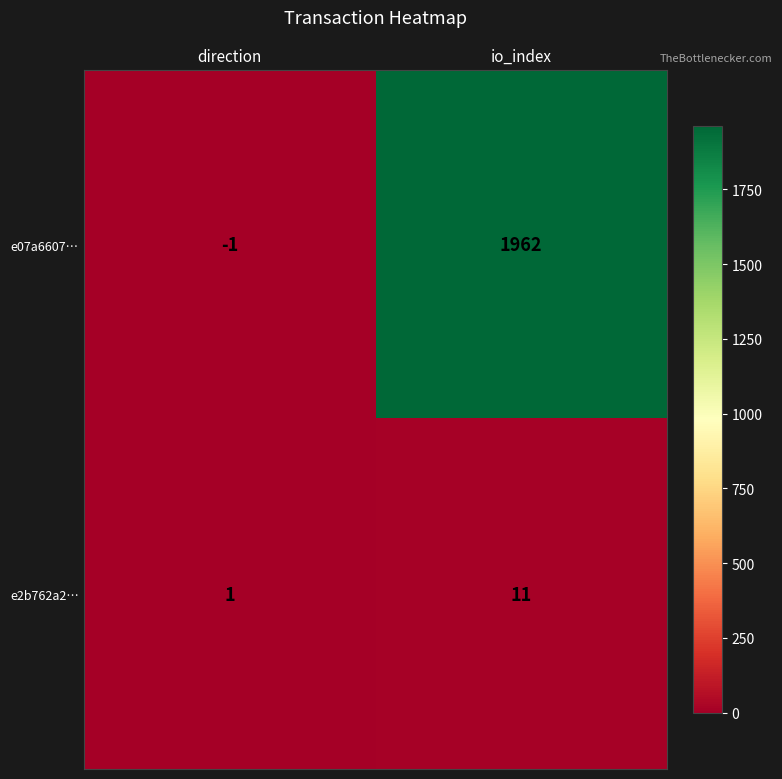

What is the difference between the e07a6607… values at direction and io_index?

1963